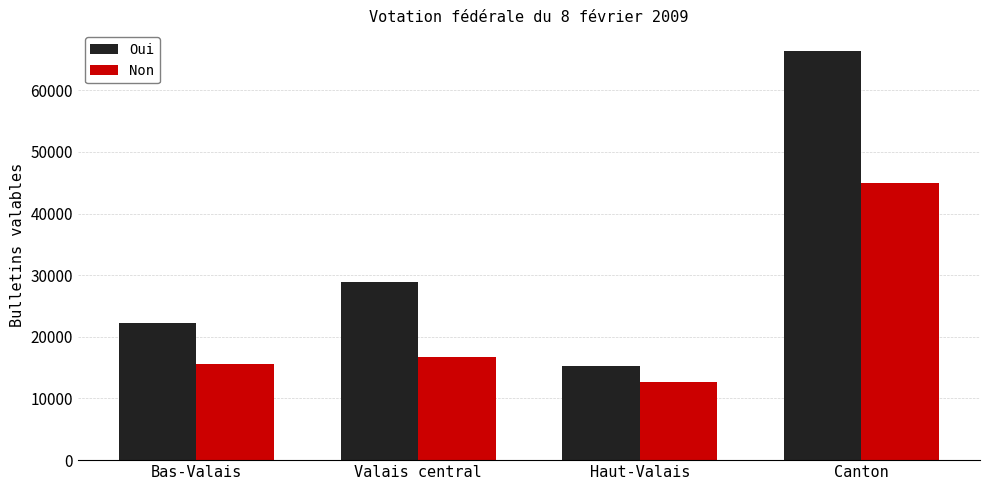

How many data points in Oui are less than 28967?

2